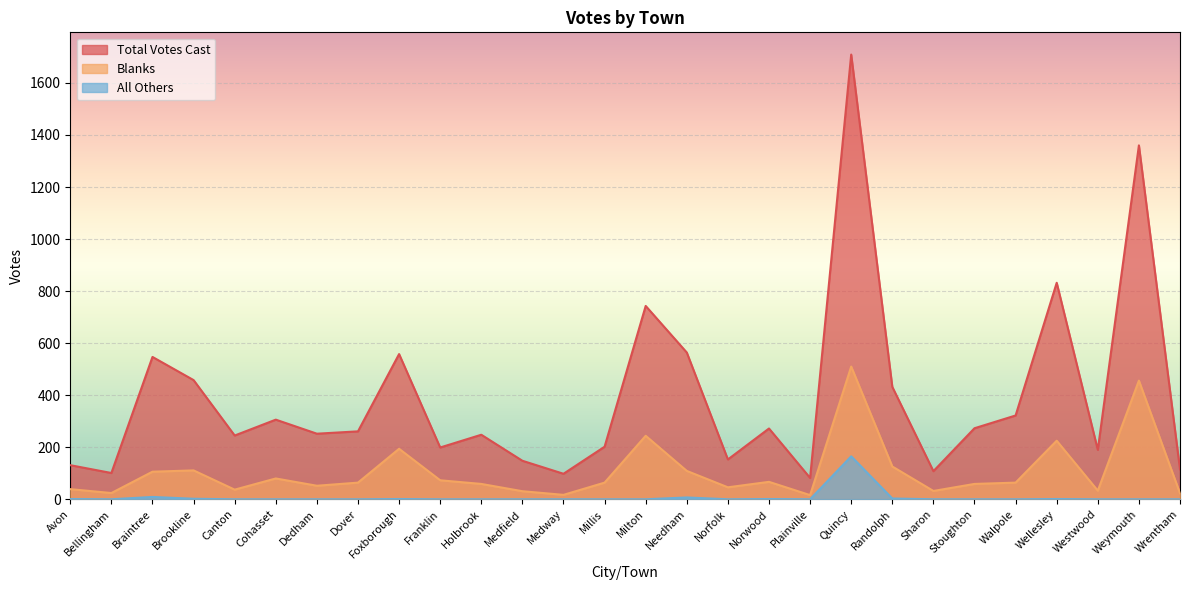

What are all the series names shown in the legend?

Total Votes Cast, Blanks, All Others